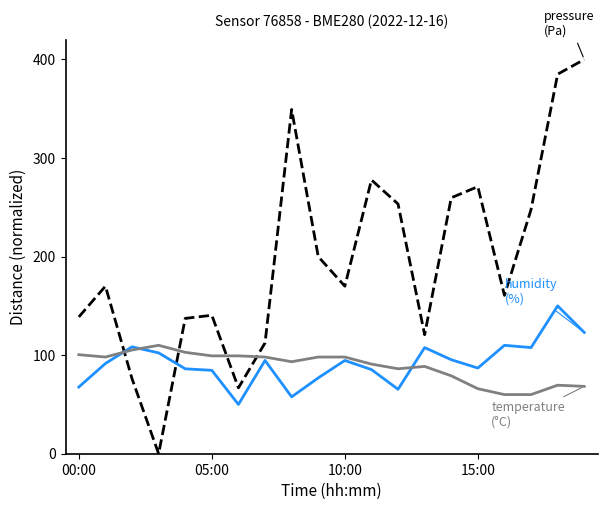

What is the maximum value shown in the chart?

400.0